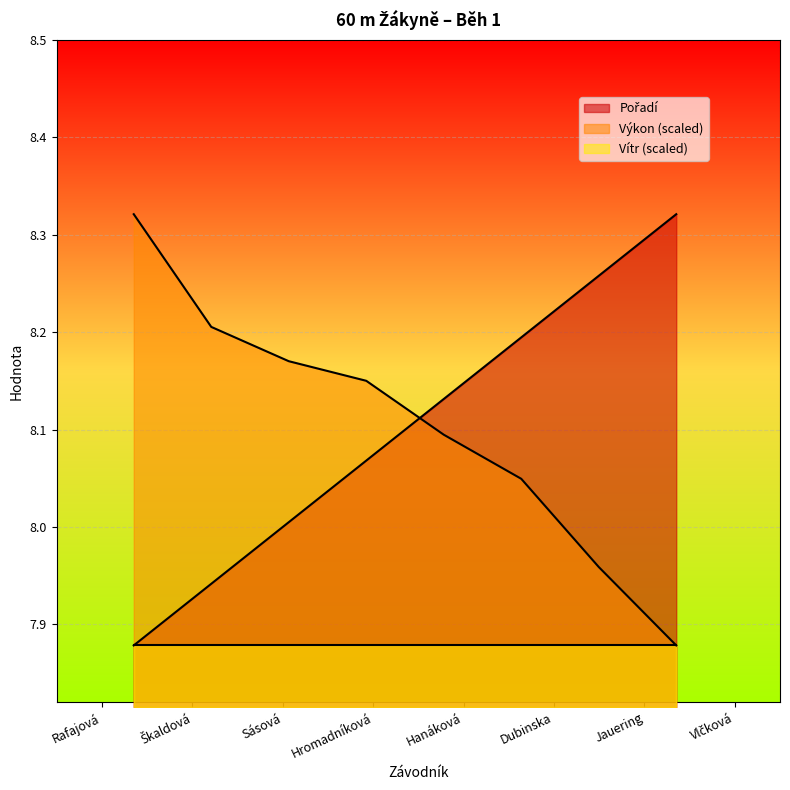

Is it true that Výkon equals 5.6 at 2?

True